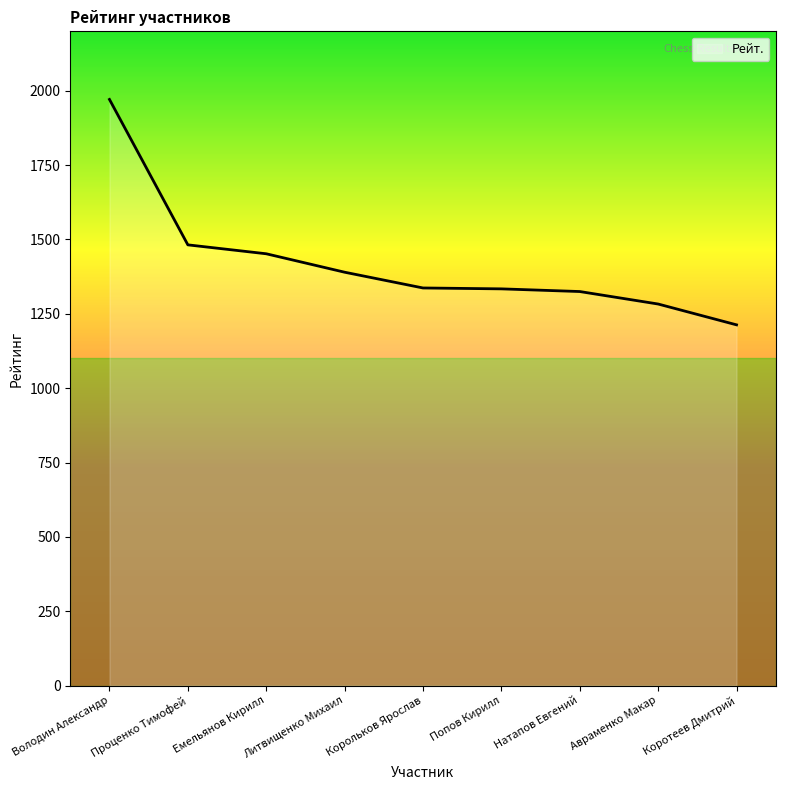

How many distinct data groups are displayed?

1